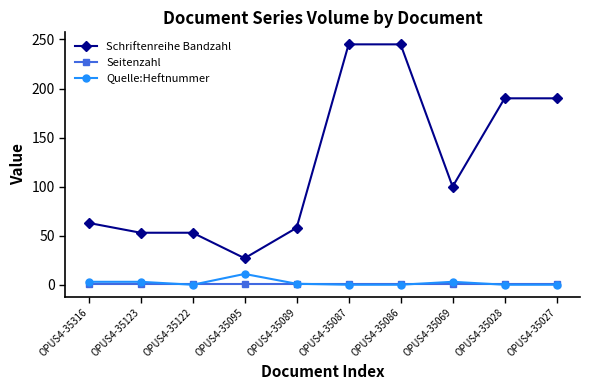

The value of Schriftenreihe Bandzahl at OPUS4-35122 is 53. True or false?

True